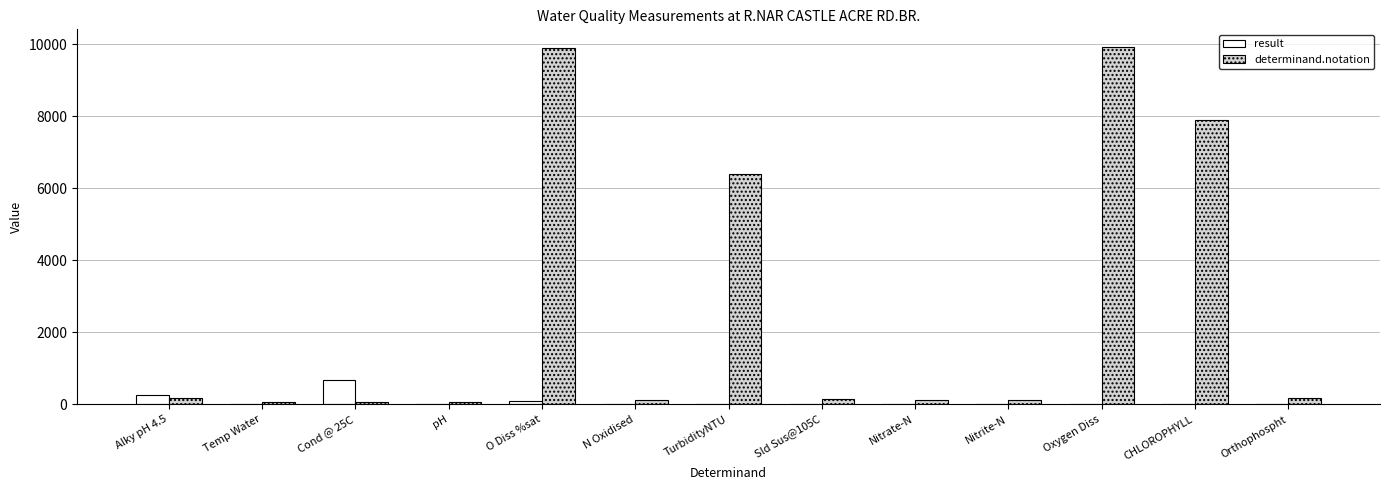

At which label does result reach its peak?

Cond @ 25C